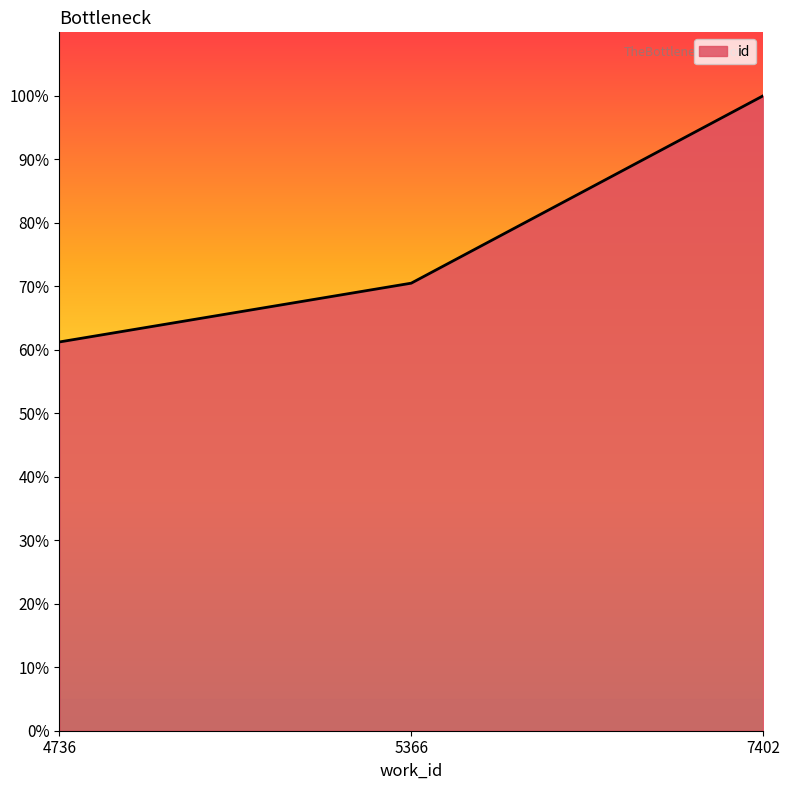

What is the difference between the second highest and minimum values?

9.3